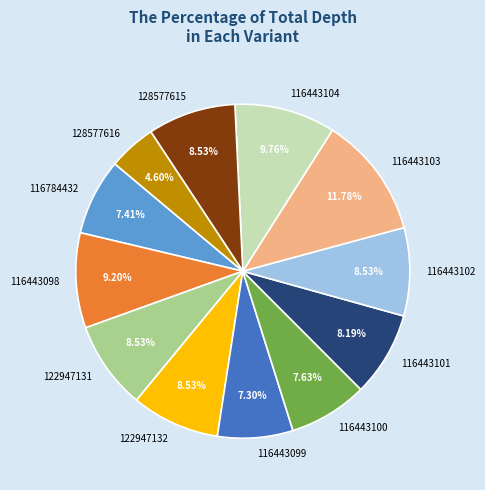

True or false: 116443101 accounts for 20% of the total.

False